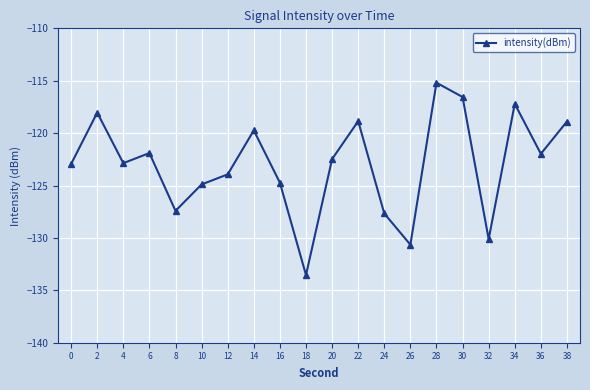

What is the value of the 18th point from the left?

-117.2